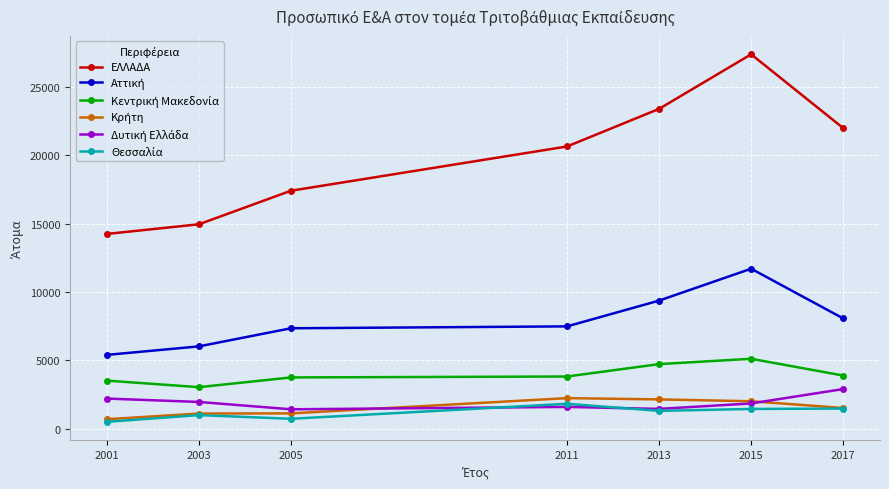

Which series has the largest total across all categories?

ΕΛΛΑΔΑ